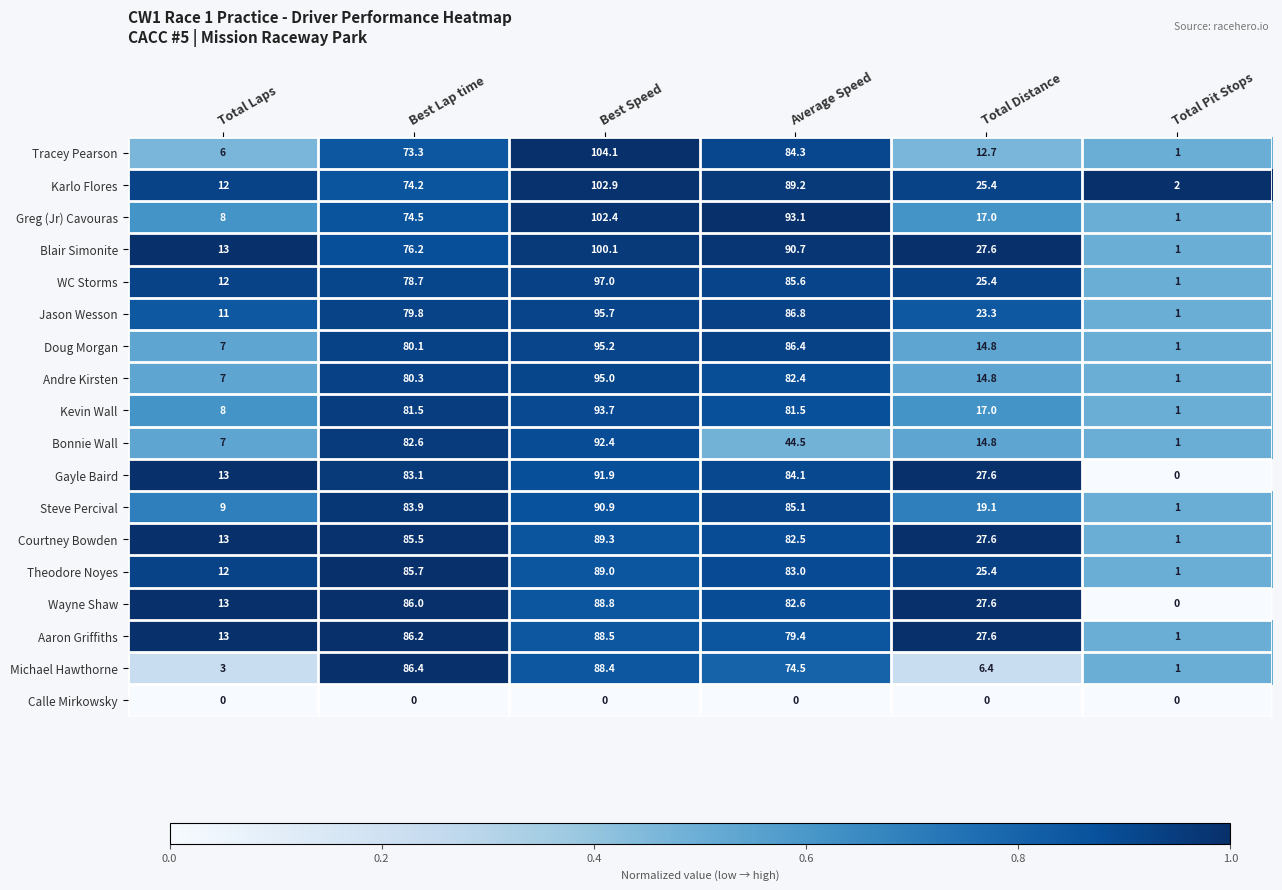

Which series changed the most between Best Speed and Total Pit Stops?

Tracey Pearson